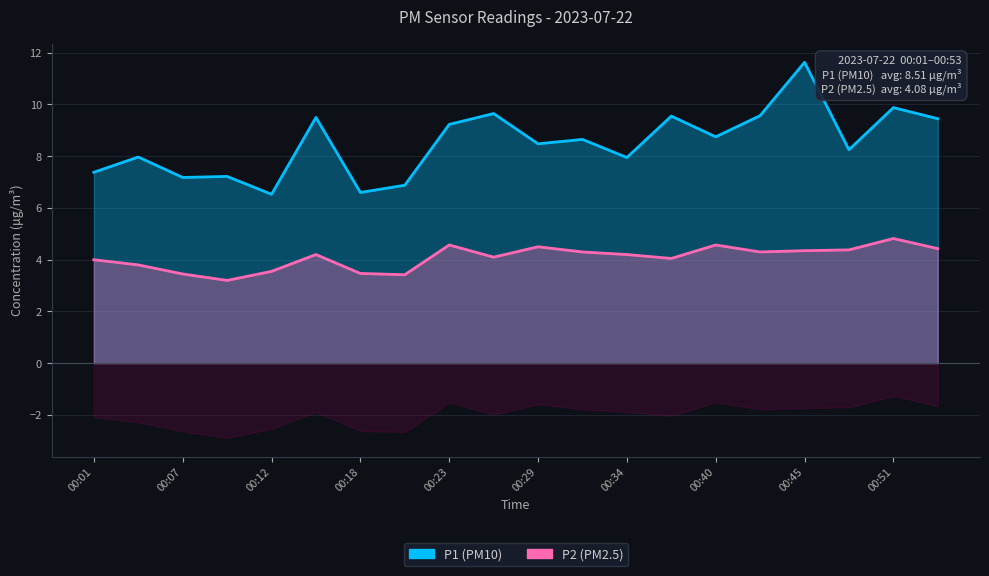

What is the difference between the second highest and minimum values in the P1 series?

3.4